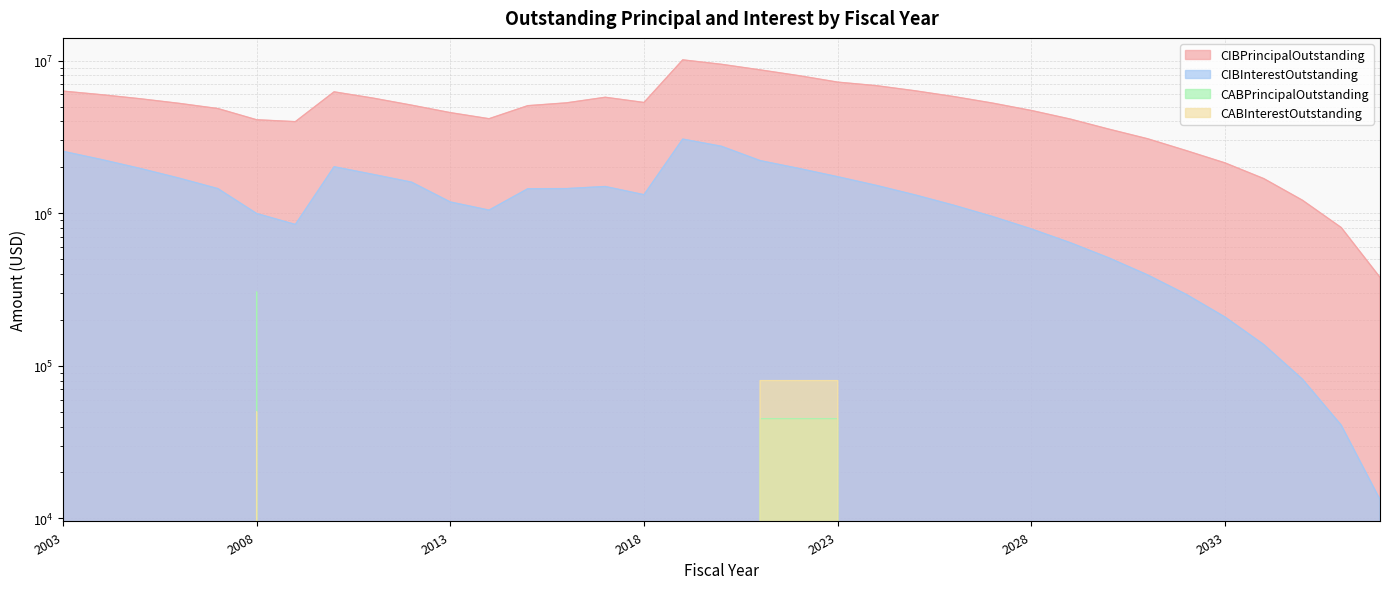

Is the value of CIBInterestOutstanding at 2037 greater than the value of CIBPrincipalOutstanding at 2006?

No